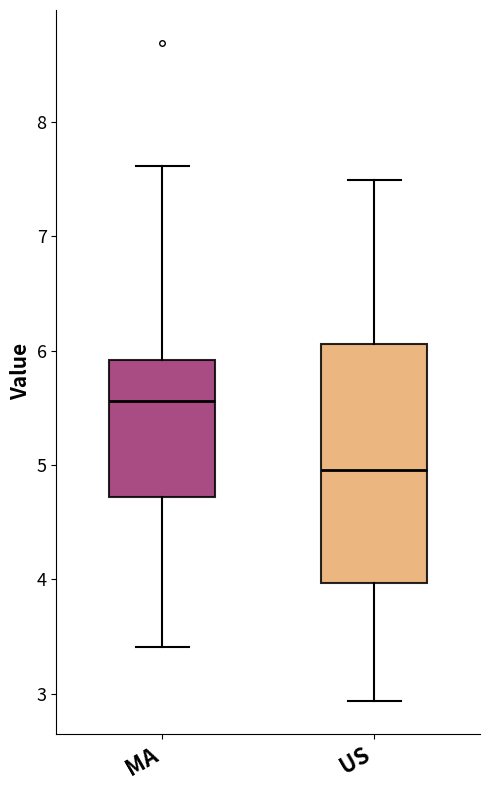

Where is the lower edge of the box for US on the y-axis? The values are not printed on the chart, so give them approximately, as read against the axis.

4.0